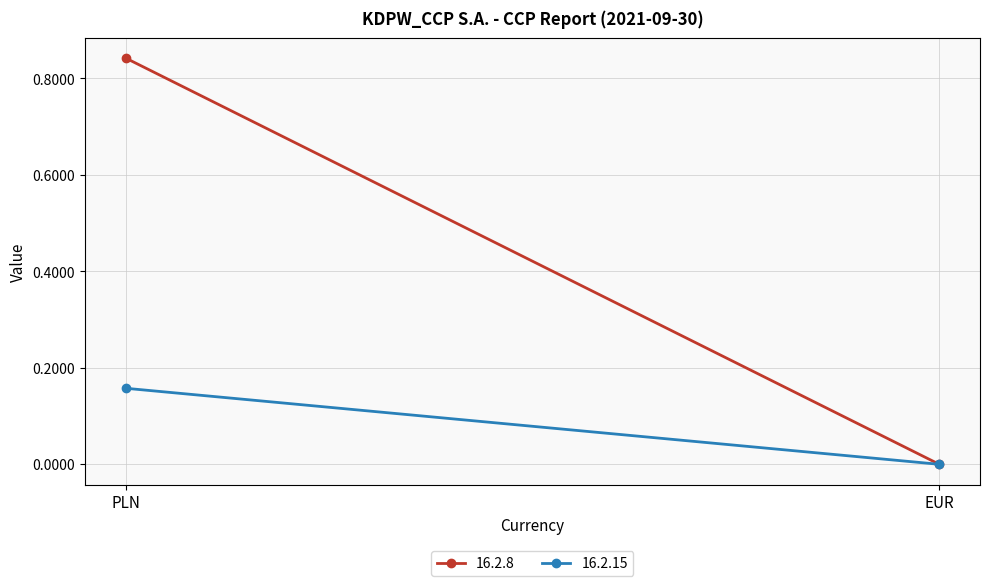

The value of 16.2.15 at PLN is 0.2. True or false?

False